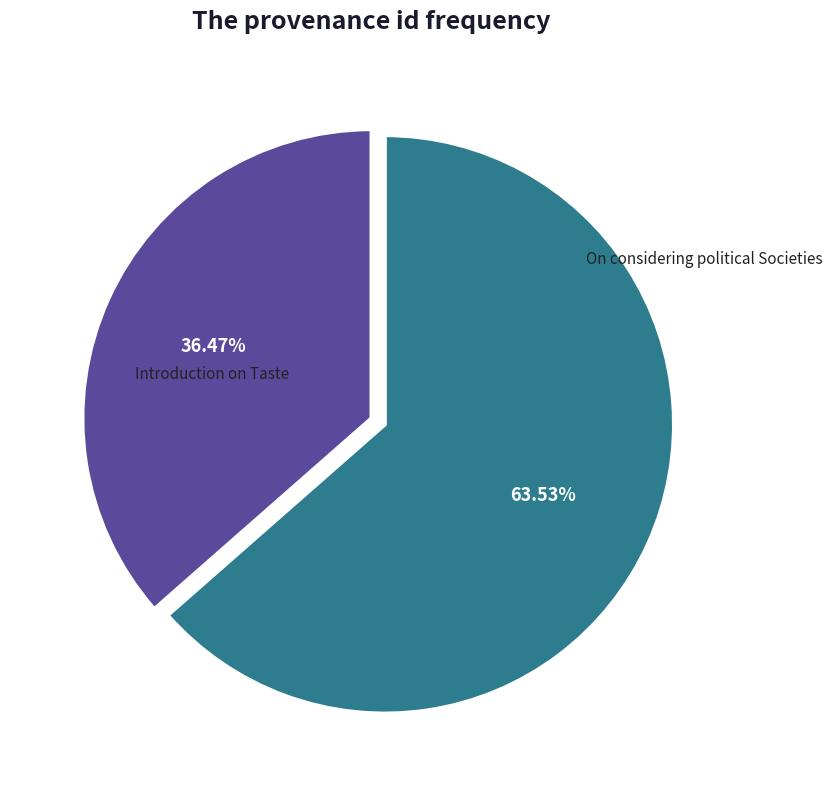

Does any single category account for the majority?

Yes